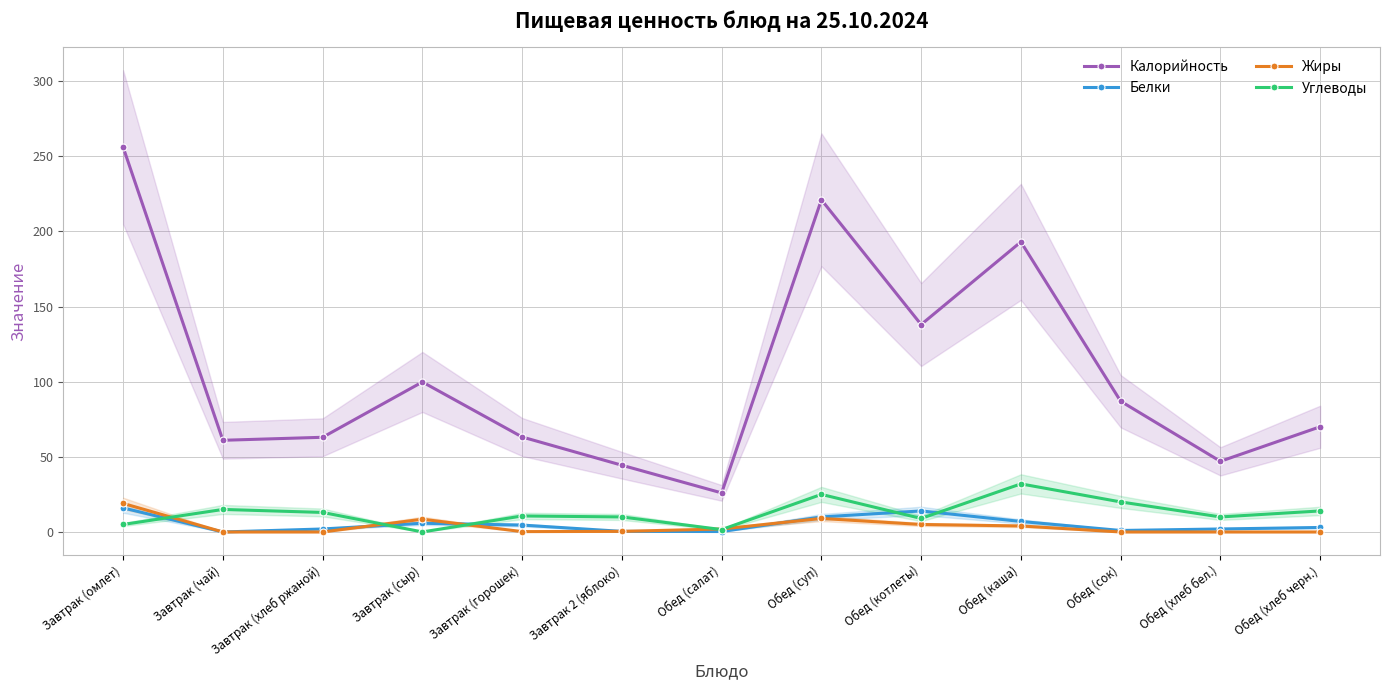

Which category has the lowest value in the Углеводы series?

Завтрак (сыр)